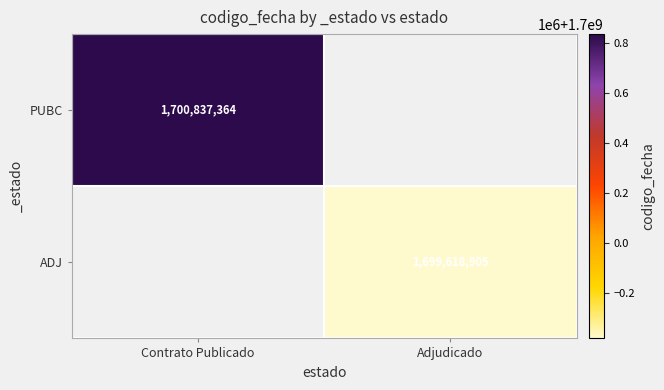

At how many categories does at least one series exceed 1700223934?

1